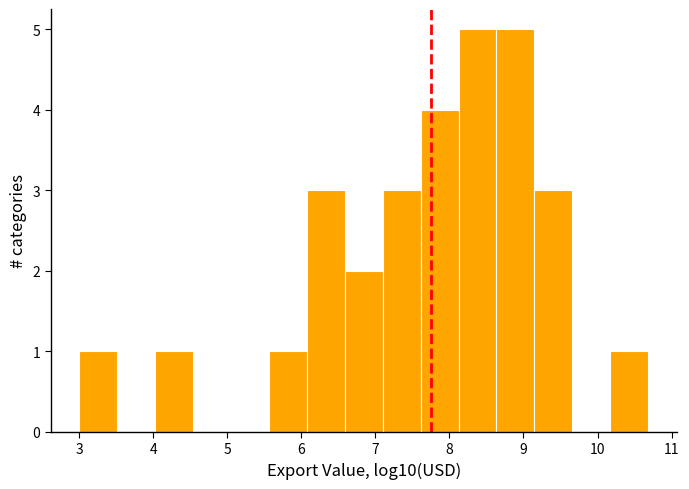

Reading left to right, transcribe this chart: for each bar, give the range it covers on the x-axis and its height. Neither the bar edges nor the heights are printed on the chart, so give them approximately, as read against the axes.

3.0 to 3.5: 1
3.5 to 4.0: 0
4.0 to 4.5: 1
4.5 to 5.0: 0
5.0 to 5.6: 0
5.6 to 6.1: 1
6.1 to 6.6: 3
6.6 to 7.1: 2
7.1 to 7.6: 3
7.6 to 8.1: 4
8.1 to 8.6: 5
8.6 to 9.1: 5
9.1 to 9.7: 3
9.7 to 10.2: 0
10.2 to 10.7: 1